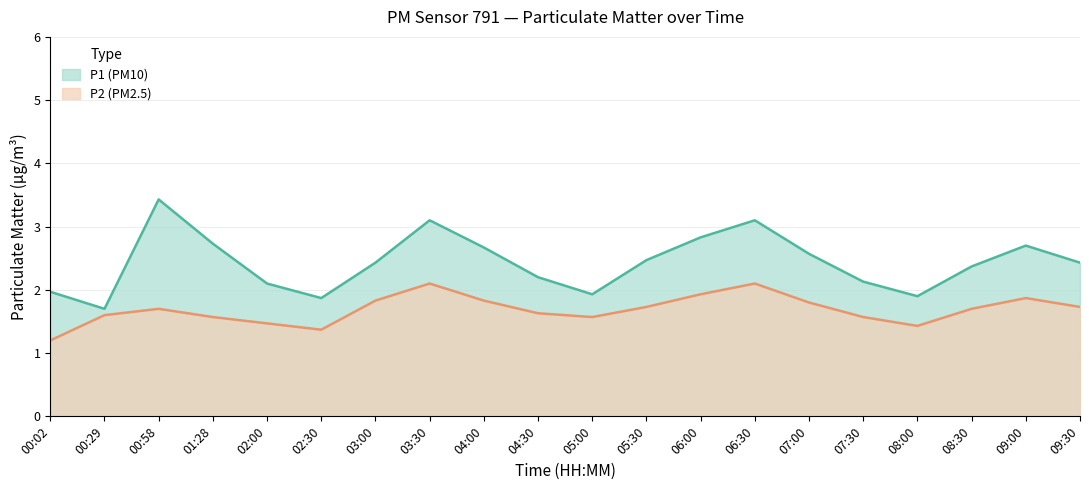

Which series has the largest total across all categories?

P1 (PM10)